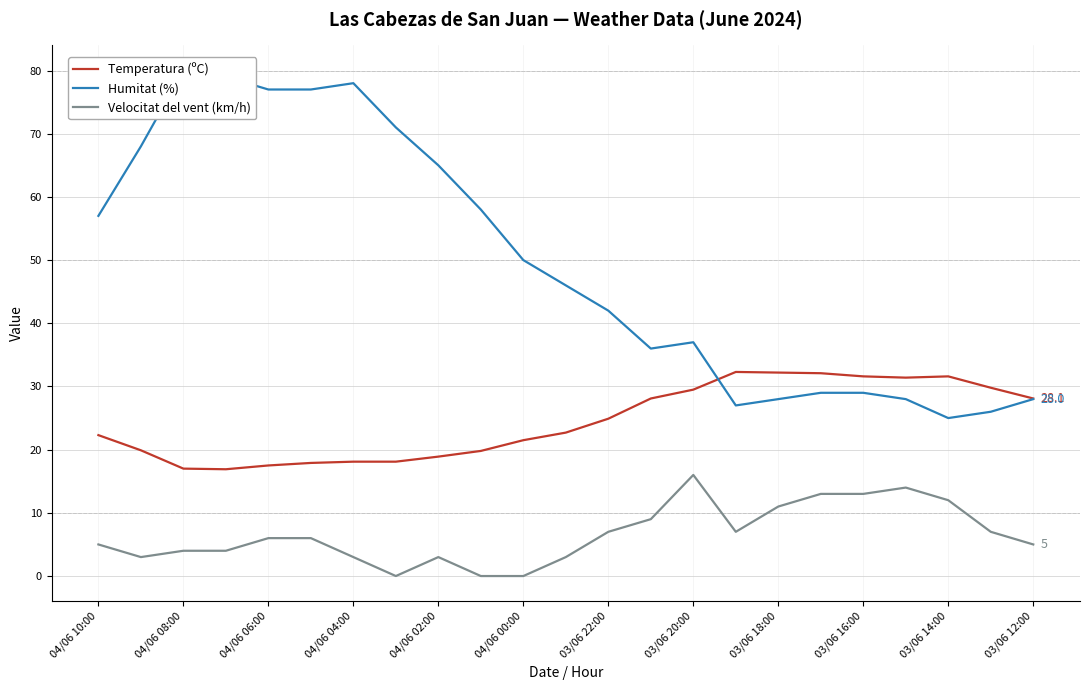

How many intersections are there between Temperatura (ºC) and Humitat (%)?

1